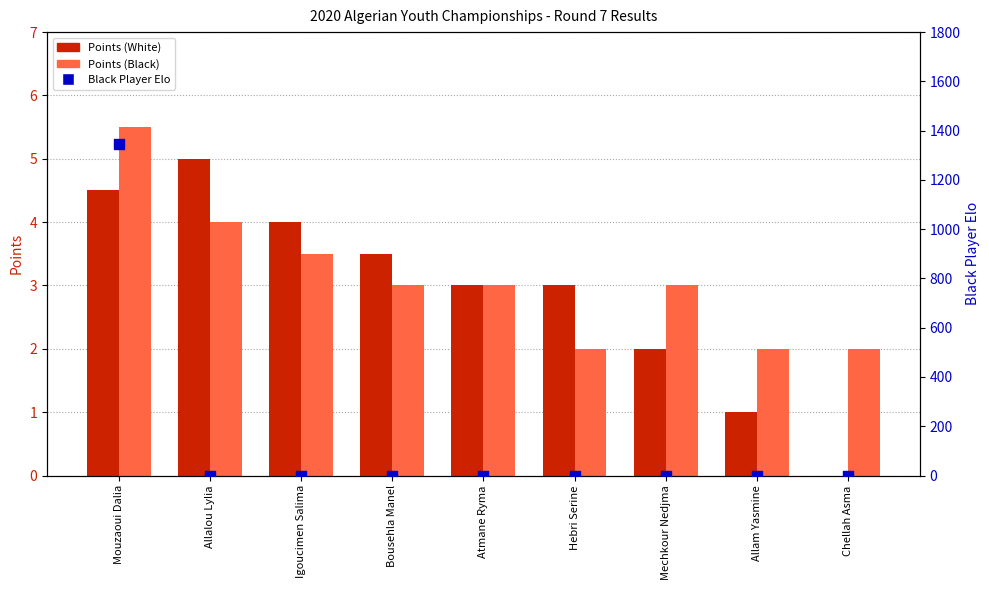

Is the value of Points (White) at Atmane Ryma greater than the value of Points (Black) at Igoucimen Salima?

No